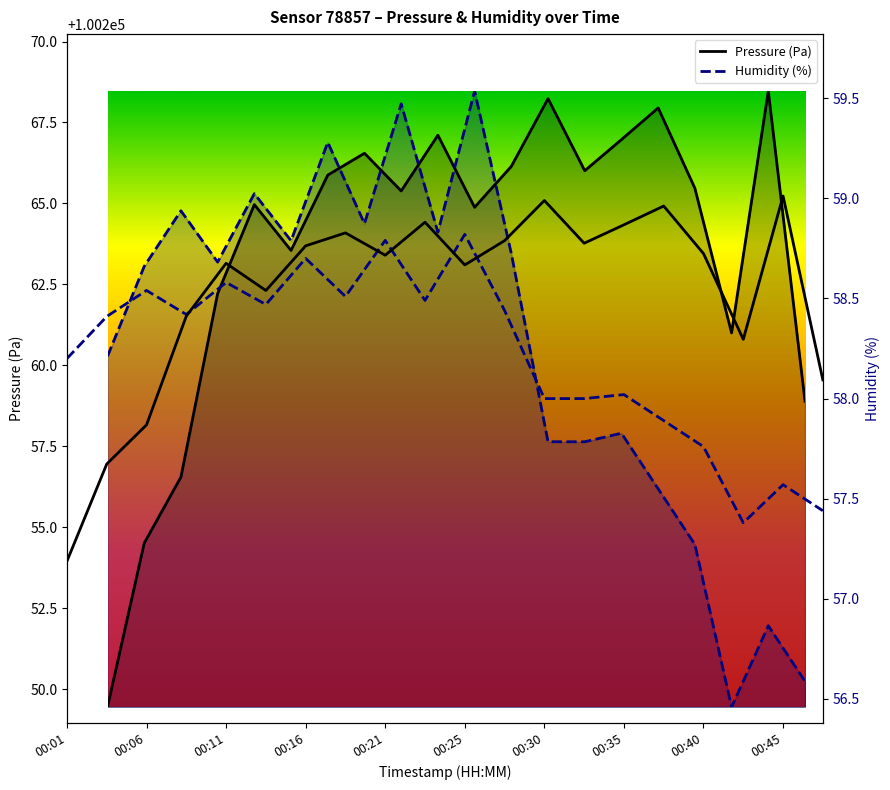

Which series has the largest total across all categories?

pressure